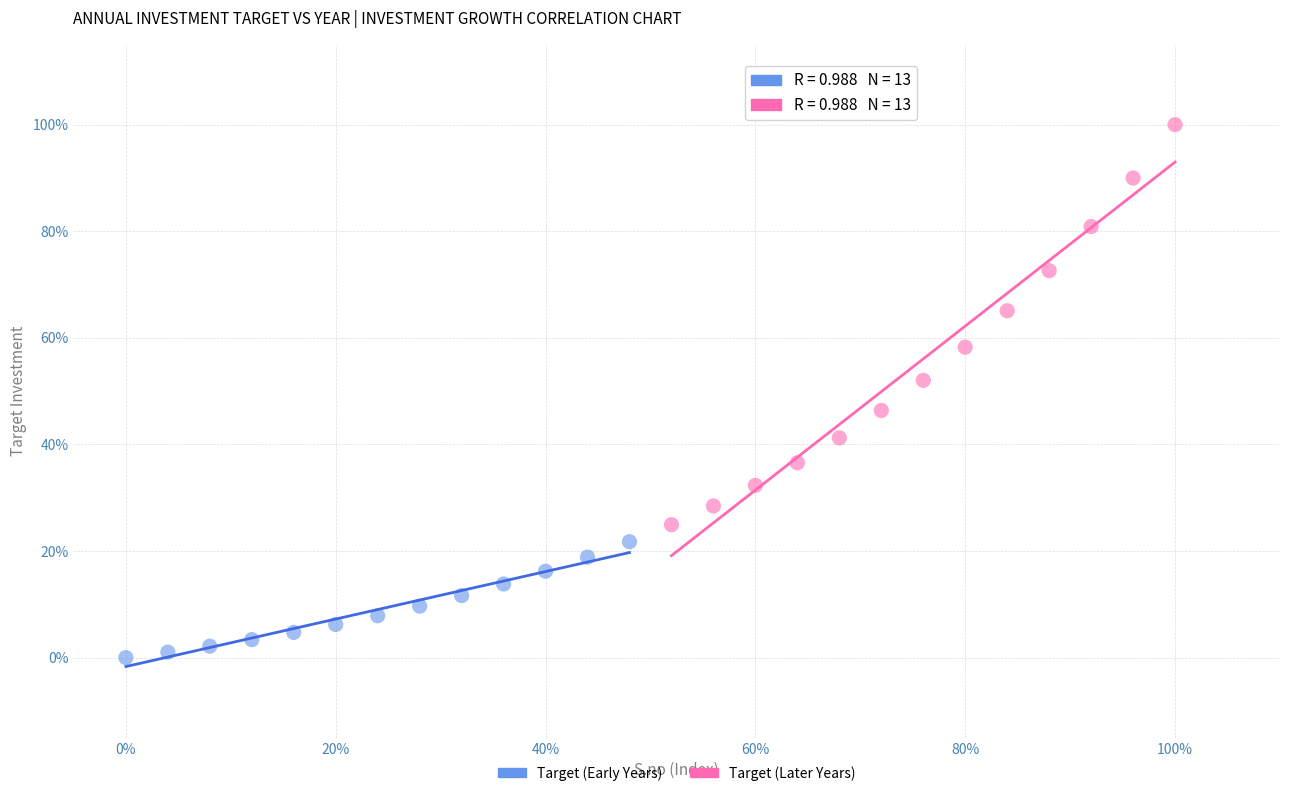

What are all the series names shown in the legend?

Target (Early Years), Target (Later Years)